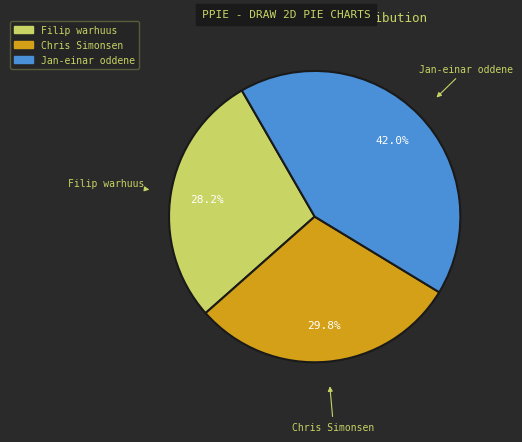

The Chris Simonsen slice represents 15% of the pie. True or false?

False